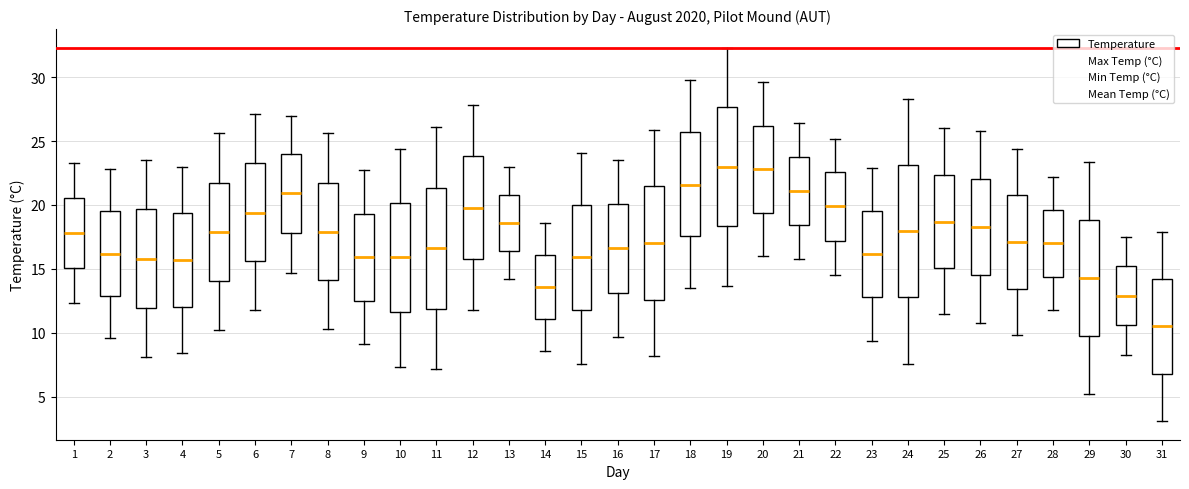

Reading left to right, transcribe this box plot: for each box, give where its median line is, the range the box spans, and where its two whiskers end, as read against the y-axis. The values are not printed on the chart, so give them approximately, as read against the axis.

1: median 18.0, box 15.0 to 20.5, whiskers 12.5 to 23.5
2: median 16.0, box 13.0 to 19.5, whiskers 9.5 to 23.0
3: median 16.0, box 12.0 to 19.5, whiskers 8.0 to 23.5
4: median 15.5, box 12.0 to 19.5, whiskers 8.5 to 23.0
5: median 18.0, box 14.0 to 22.0, whiskers 10.0 to 25.5
6: median 19.5, box 15.5 to 23.5, whiskers 12.0 to 27.0
7: median 21.0, box 18.0 to 24.0, whiskers 14.5 to 27.0
8: median 18.0, box 14.0 to 22.0, whiskers 10.5 to 25.5
9: median 16.0, box 12.5 to 19.5, whiskers 9.0 to 22.5
10: median 16.0, box 11.5 to 20.0, whiskers 7.5 to 24.5
11: median 16.5, box 12.0 to 21.5, whiskers 7.0 to 26.0
12: median 20.0, box 16.0 to 24.0, whiskers 12.0 to 28.0
13: median 18.5, box 16.5 to 21.0, whiskers 14.0 to 23.0
14: median 13.5, box 11.0 to 16.0, whiskers 8.5 to 18.5
15: median 16.0, box 12.0 to 20.0, whiskers 7.5 to 24.0
16: median 16.5, box 13.0 to 20.0, whiskers 9.5 to 23.5
17: median 17.0, box 12.5 to 21.5, whiskers 8.0 to 26.0
18: median 21.5, box 17.5 to 25.5, whiskers 13.5 to 30.0
19: median 23.0, box 18.5 to 27.5, whiskers 13.5 to 32.5
20: median 23.0, box 19.5 to 26.0, whiskers 16.0 to 29.5
21: median 21.0, box 18.5 to 24.0, whiskers 16.0 to 26.5
22: median 20.0, box 17.0 to 22.5, whiskers 14.5 to 25.0
23: median 16.0, box 13.0 to 19.5, whiskers 9.5 to 23.0
24: median 18.0, box 13.0 to 23.0, whiskers 7.5 to 28.5
25: median 18.5, box 15.0 to 22.5, whiskers 11.5 to 26.0
26: median 18.5, box 14.5 to 22.0, whiskers 11.0 to 26.0
27: median 17.0, box 13.5 to 21.0, whiskers 10.0 to 24.5
28: median 17.0, box 14.5 to 19.5, whiskers 12.0 to 22.0
29: median 14.5, box 10.0 to 19.0, whiskers 5.0 to 23.5
30: median 13.0, box 10.5 to 15.0, whiskers 8.5 to 17.5
31: median 10.5, box 7.0 to 14.0, whiskers 3.0 to 18.0